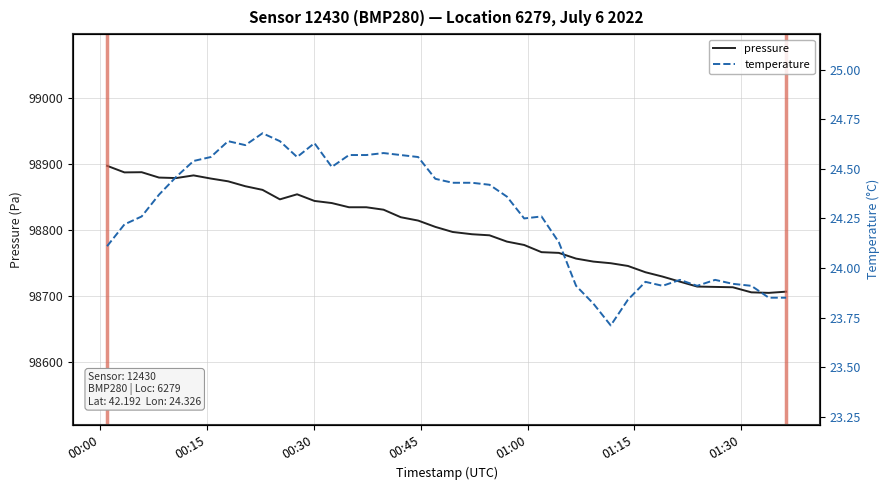

What is the sum of all pressure values?

3952037.5